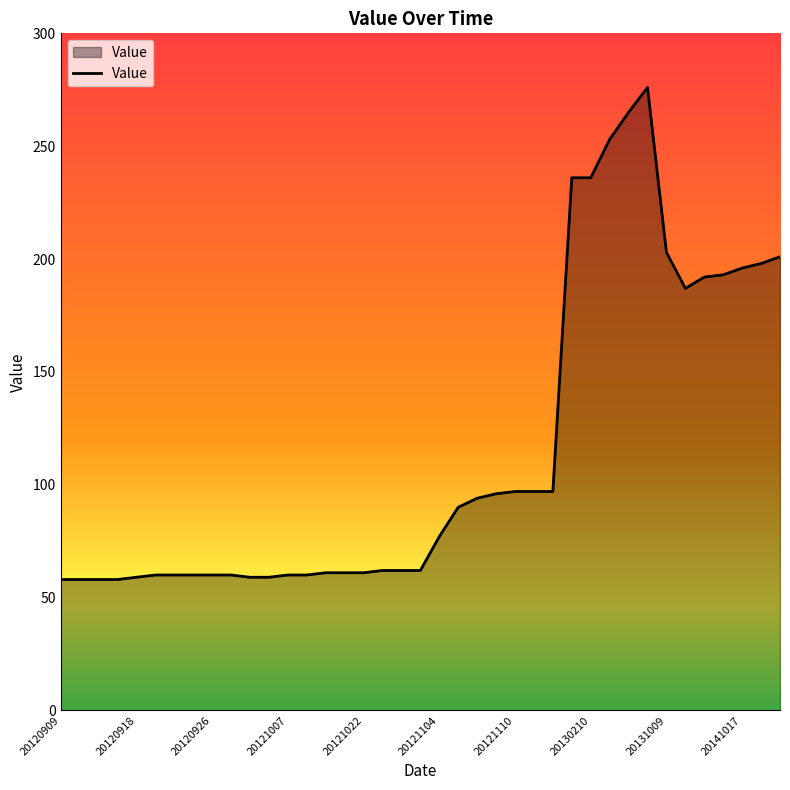

What is the greatest value displayed?

276